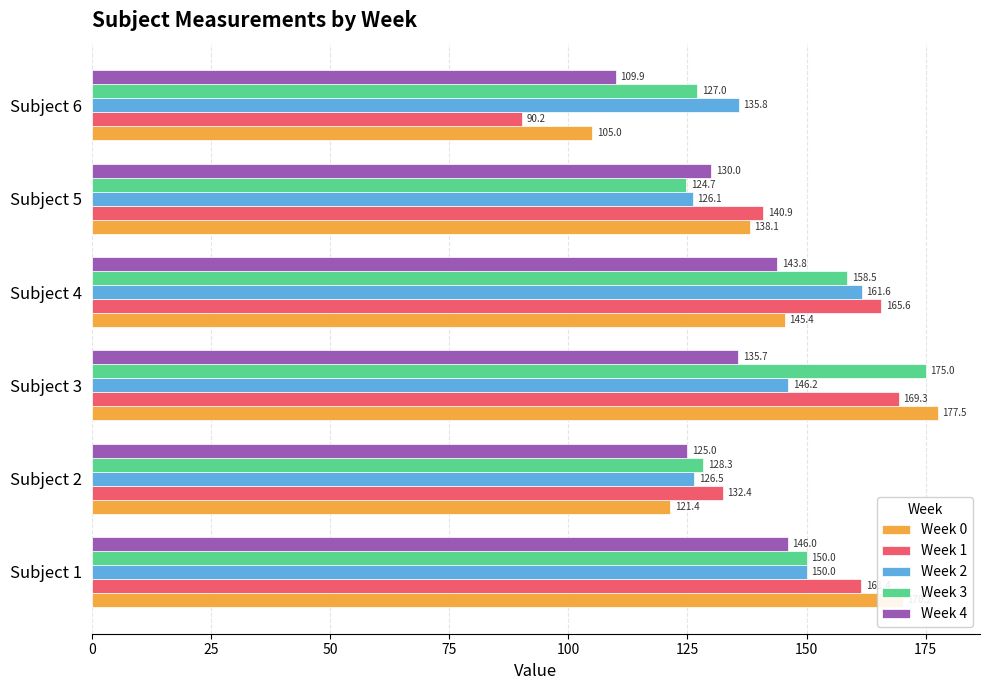

At which category is the sum across all series the highest?

Subject 3